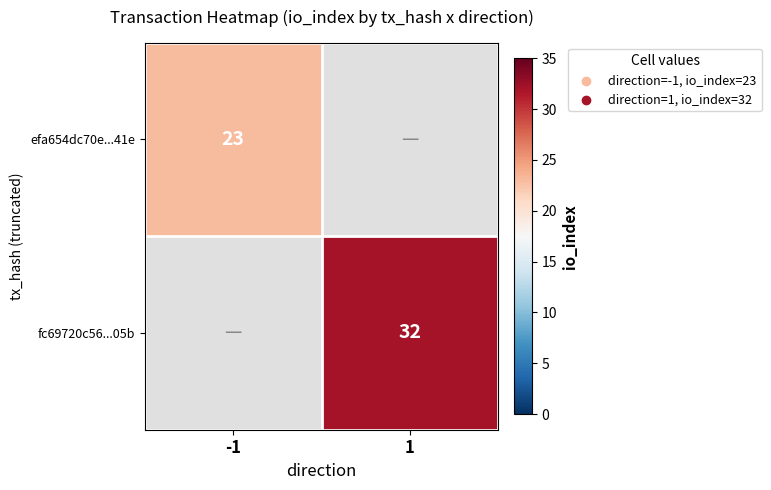

True or false: fc69720c56...05b has a value of 32 at 1.

True